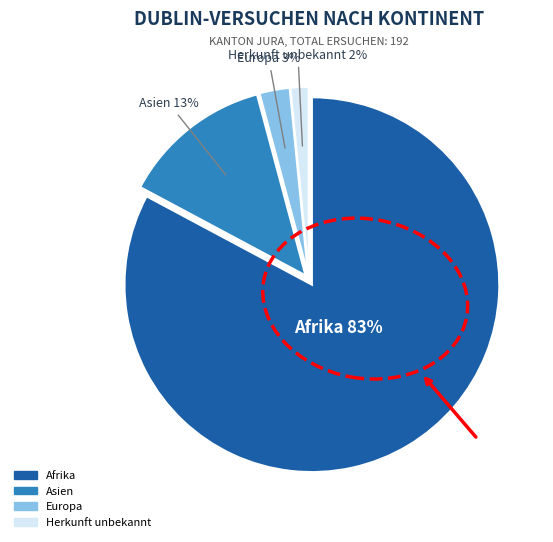

Does Afrika represent more than half of the total?

Yes